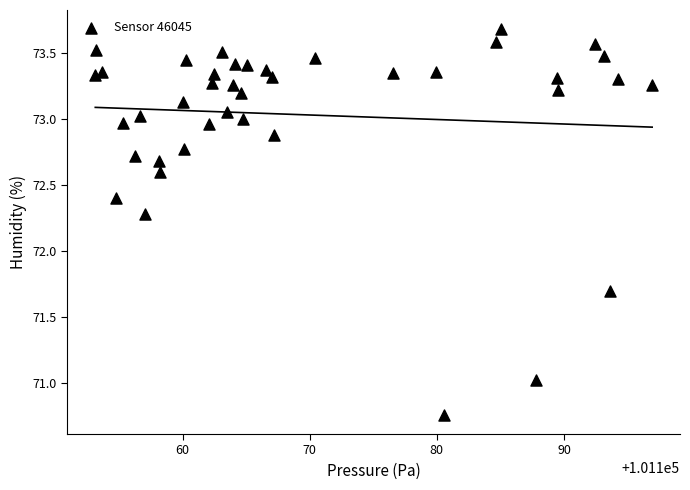

What is the range of X values (max minus min)?

43.8